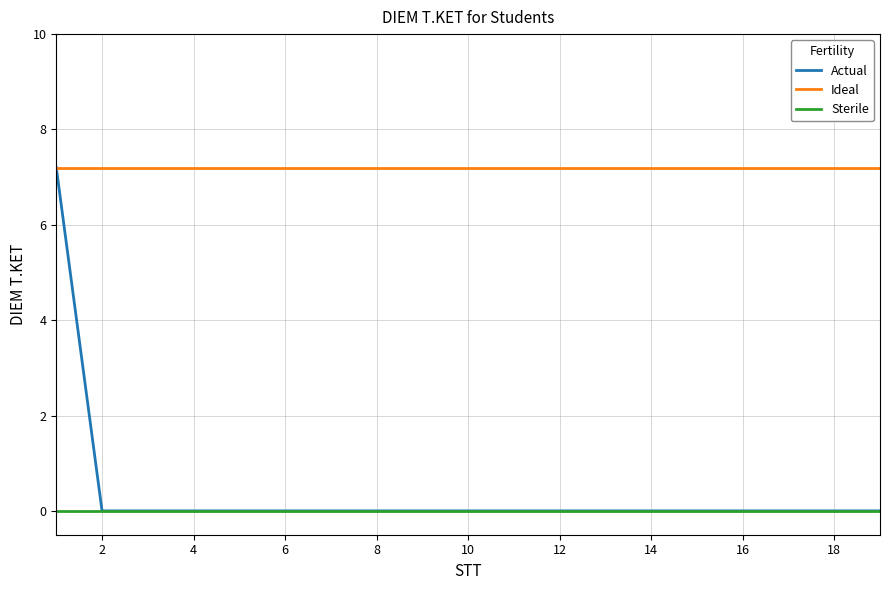

True or false: Ideal and Sterile cross at least once.

False